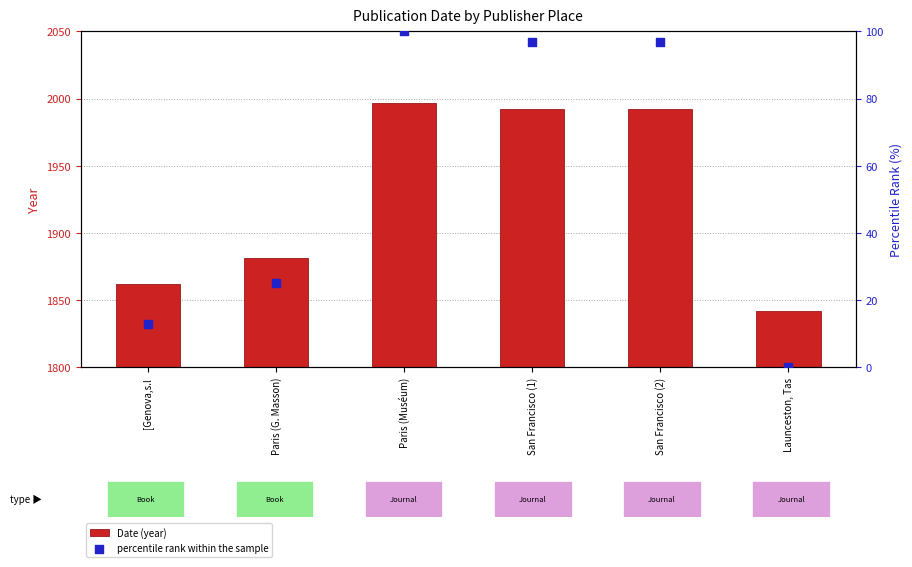

Which series reaches the minimum Y coordinate?

percentile rank within the sample